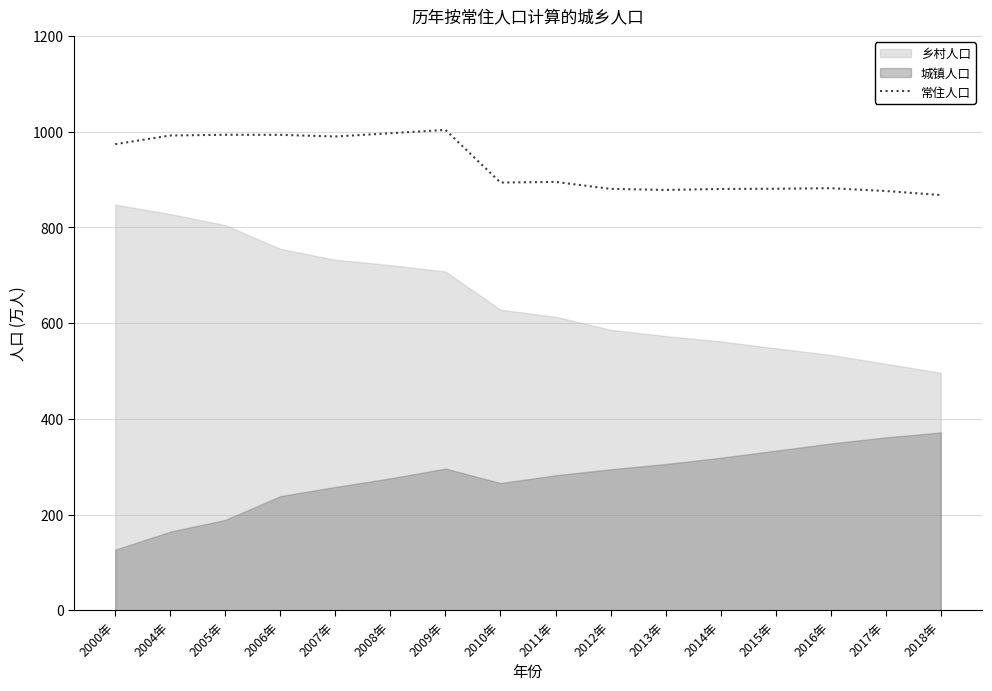

At which category does the data reach its first local valley?

2007年